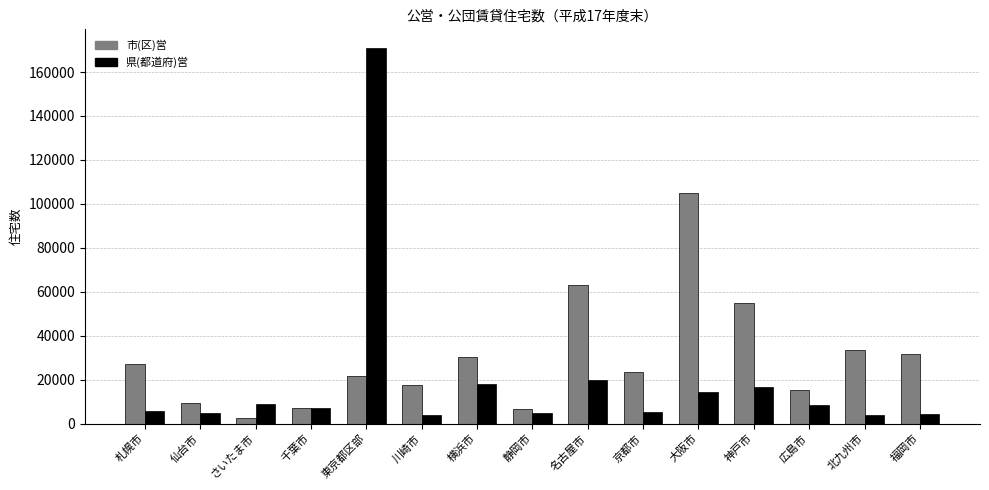

How many data points in 市(区)営 are less than 23543?

7